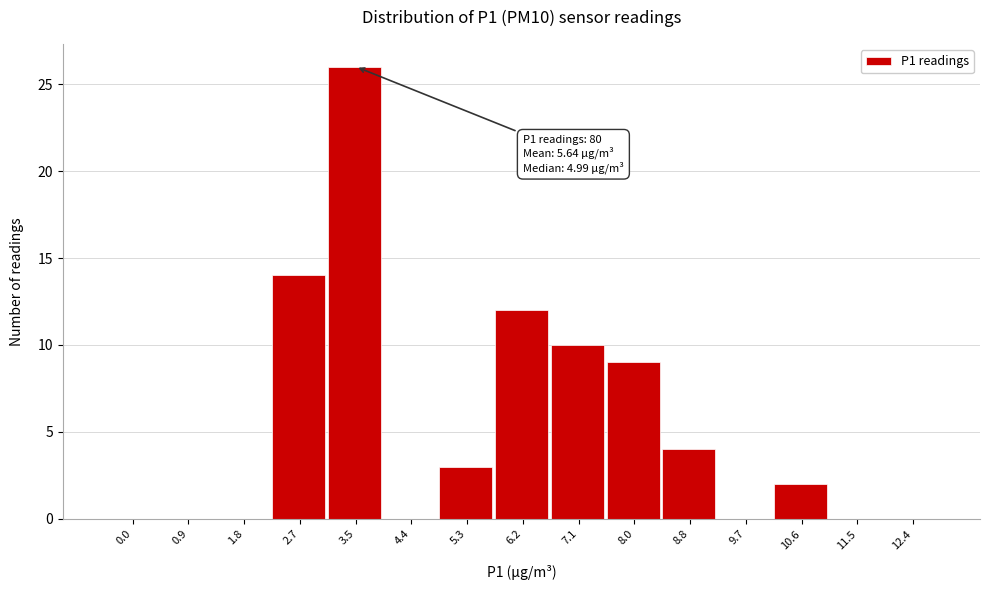

Reading right to left, extract all data points from this chart.

12.4=0	11.5=0	10.6=2	9.7=0	8.8=4	8.0=9	7.1=10	6.2=12	5.3=3	4.4=0	3.5=26	2.7=14	1.8=0	0.9=0	0.0=0